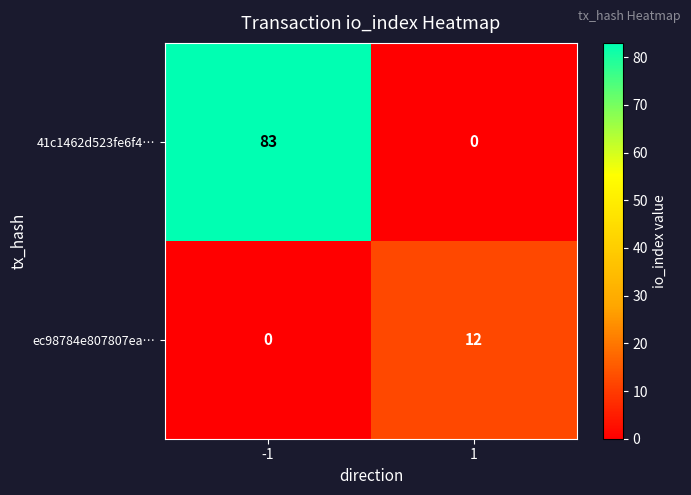

Is it true that 41c1462d523fe6f4… equals 0 at 1?

True